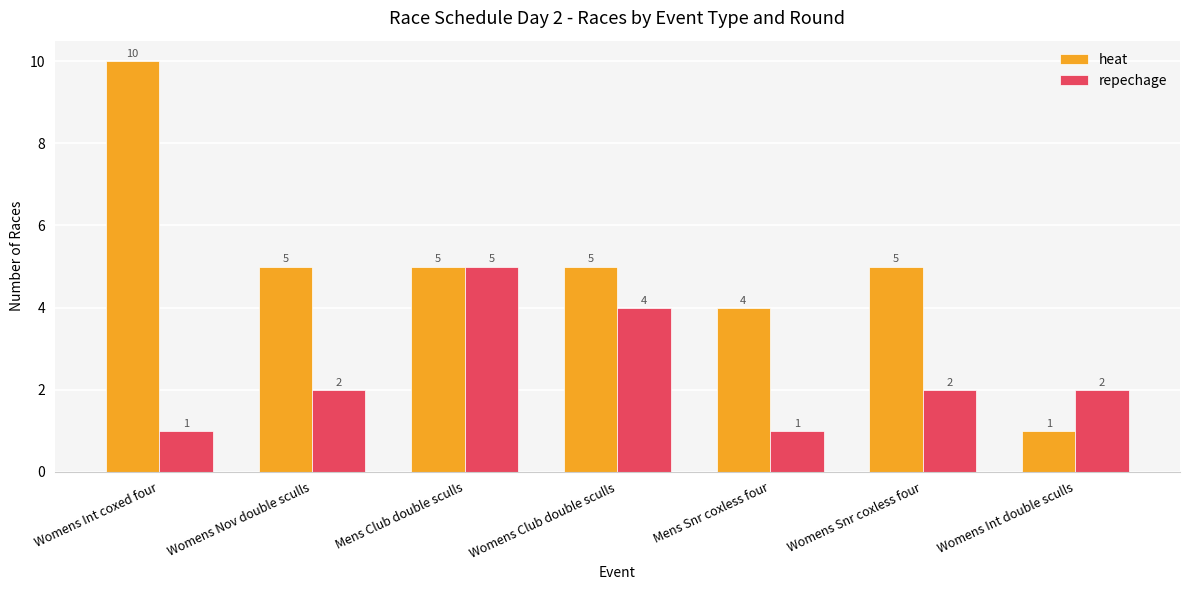

Is it true that repechage equals 1 at Mens Snr coxless four?

True